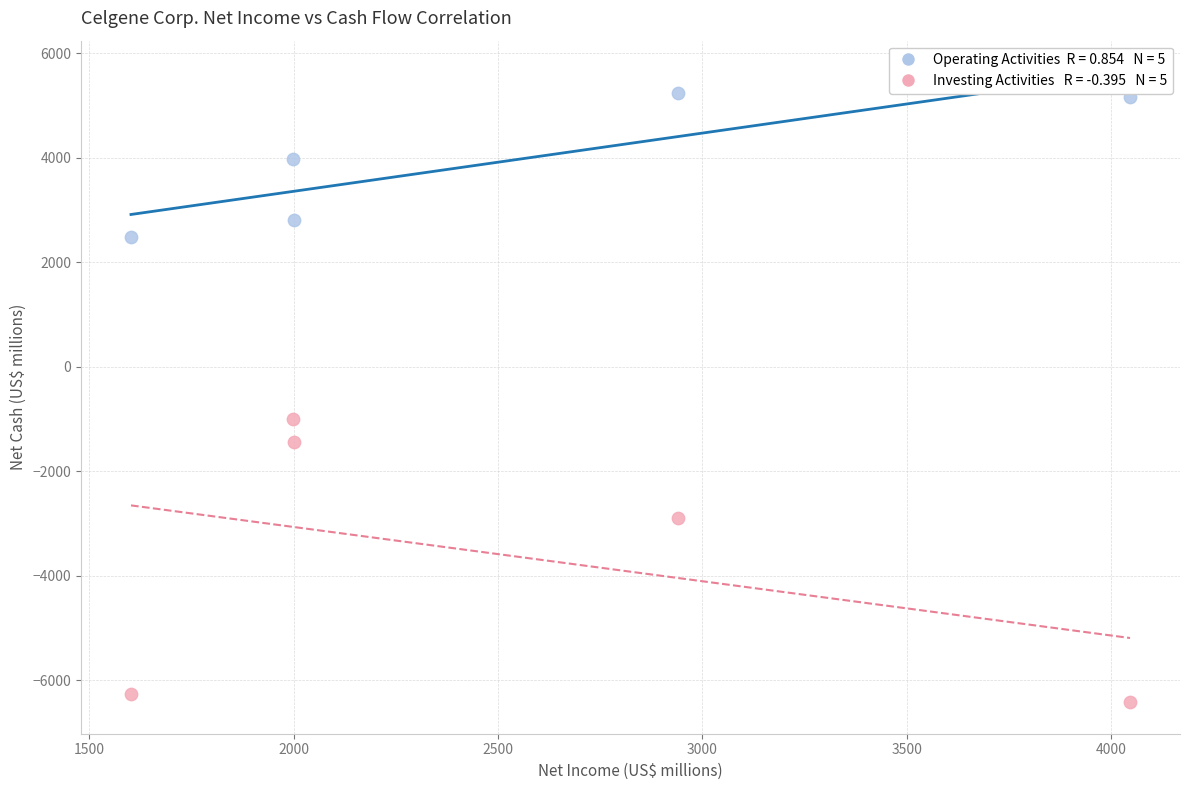

Across all series, what Y value is closest to -586?

-1002